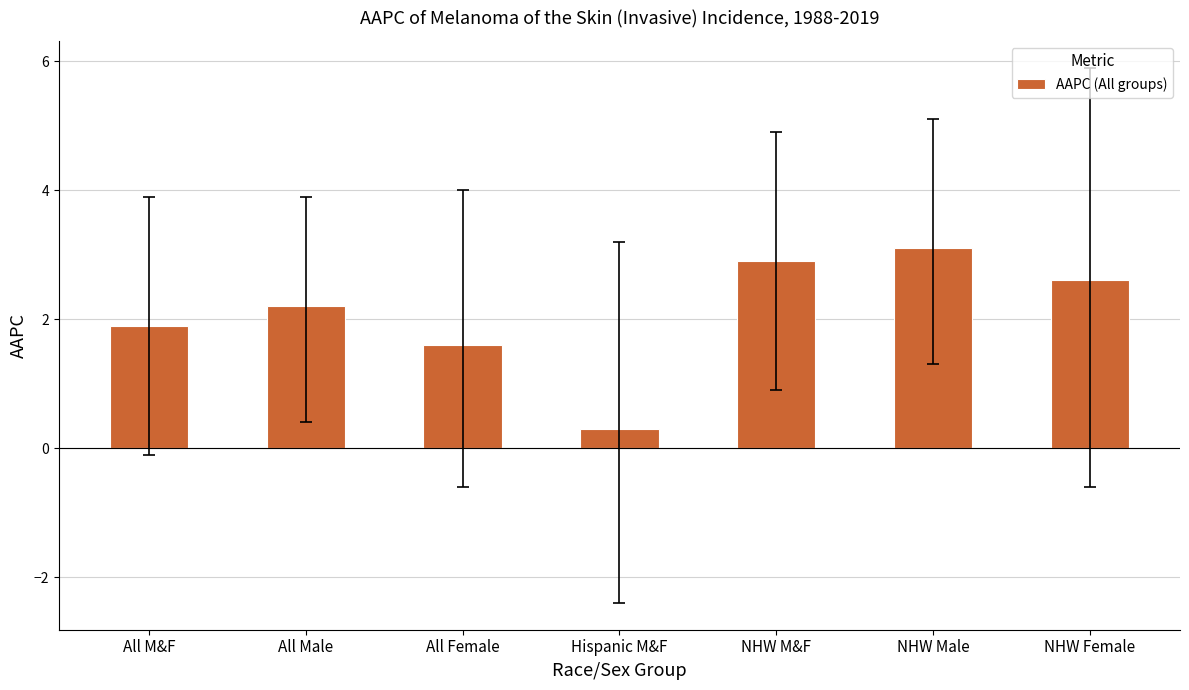

What is the value of the 2nd bar from the left?

2.2